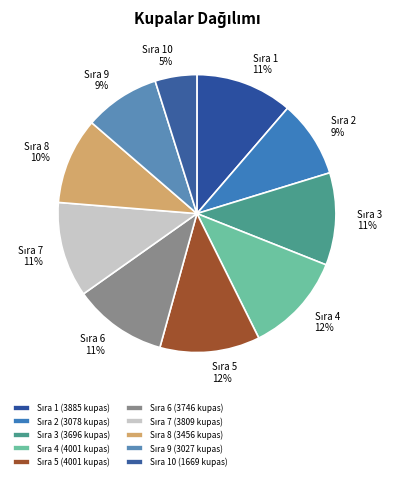

To the nearest percent, what is the difference between the largest and smallest slice percentages?

7%